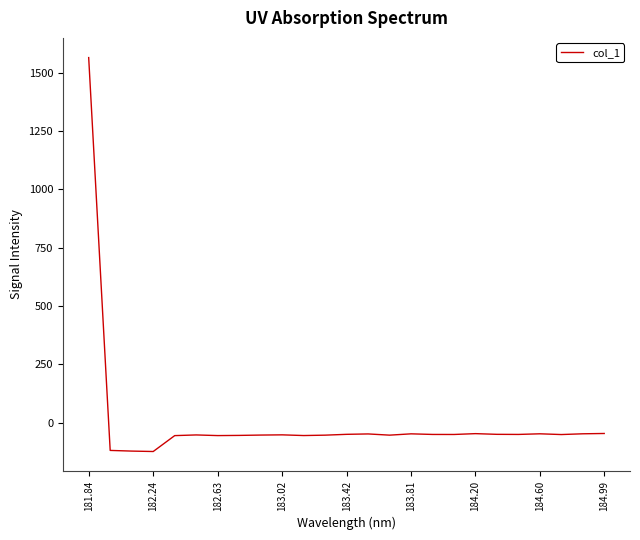

What is the difference between the maximum and minimum values?

1689.8